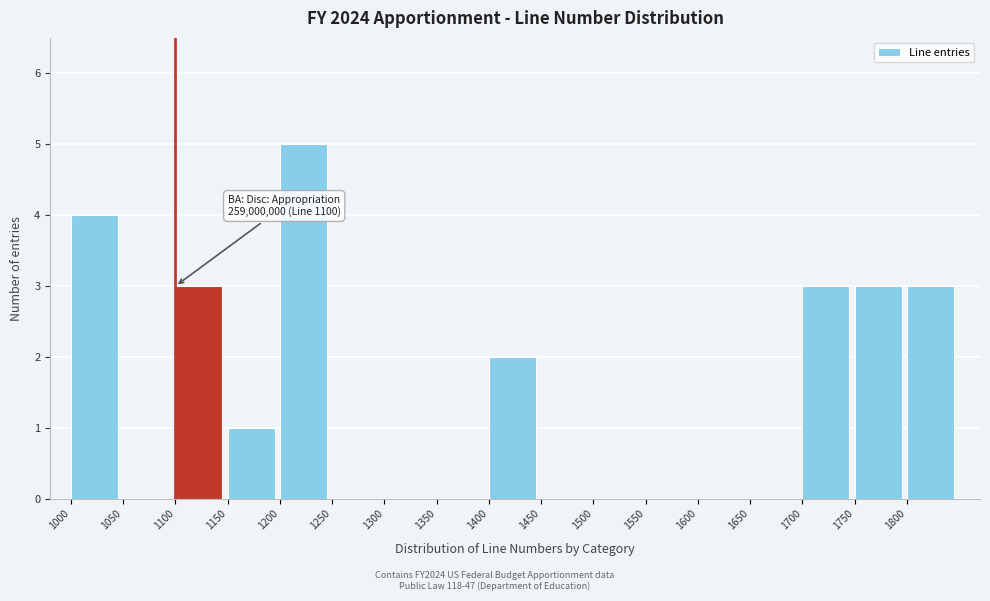

Reading left to right, list all the values displayed in this chart.

1000=4	1050=0	1100=3	1150=1	1200=5	1250=0	1300=0	1350=0	1400=2	1450=0	1500=0	1550=0	1600=0	1650=0	1700=3	1750=3	1800=3